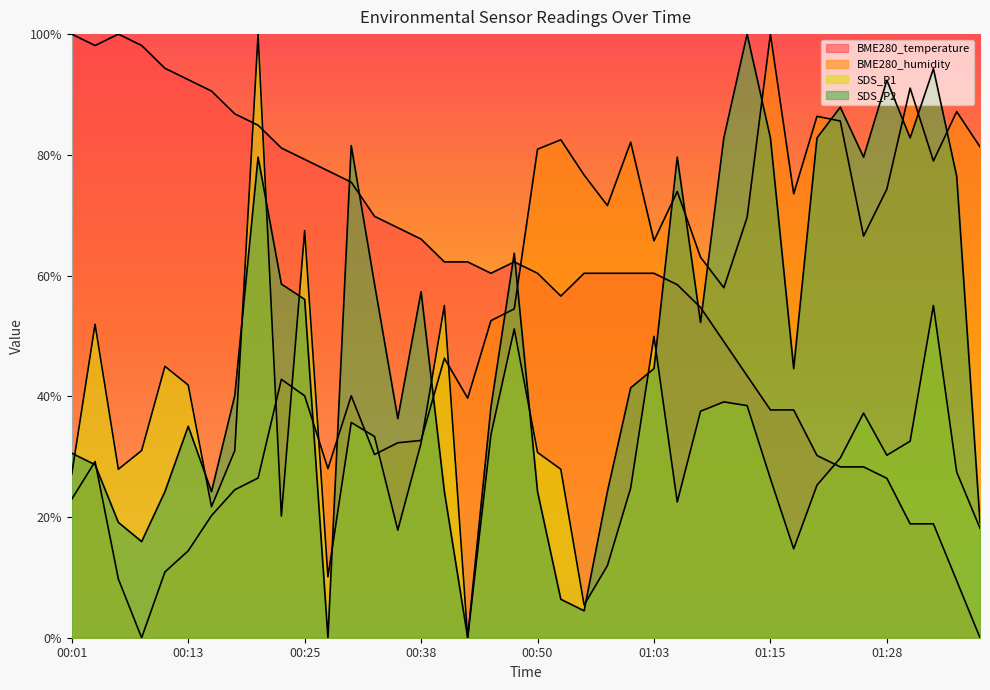

What is the value of the BME280_temperature point at the 32nd from the left?

0.4